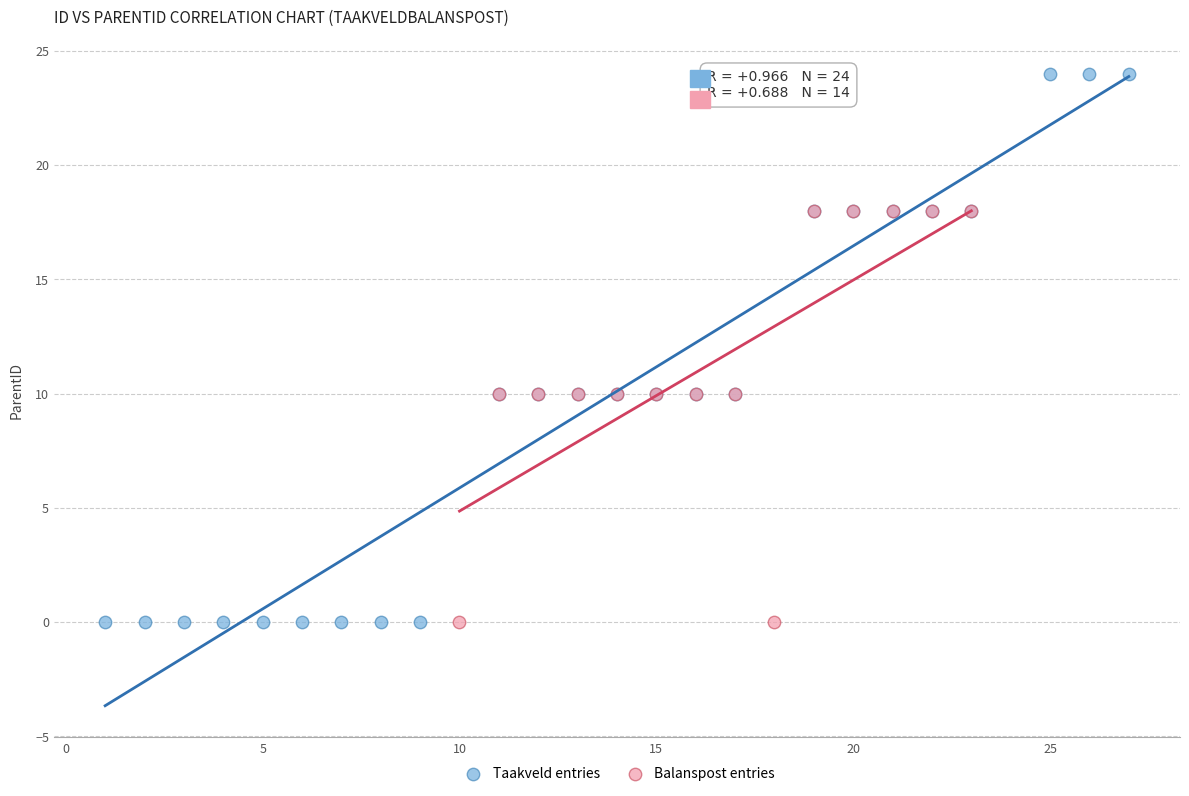

Which series has the largest Y range (max minus min)?

Taakveld entries